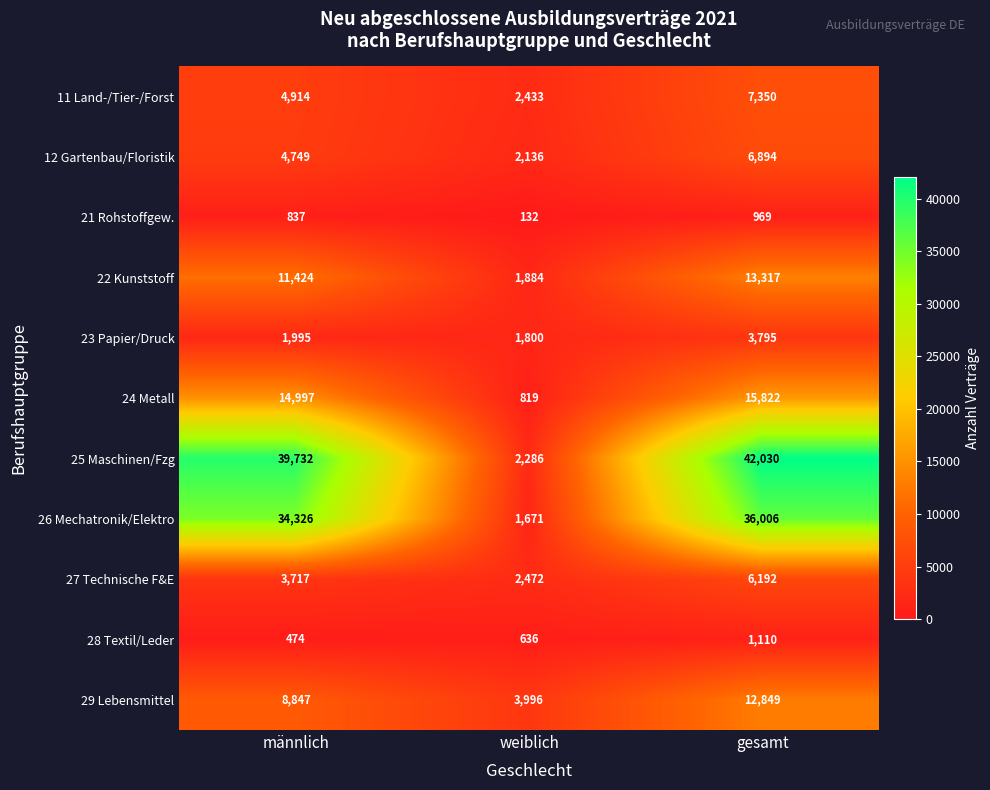

The value of 21 Rohstoffgew. at männlich is 837. True or false?

True